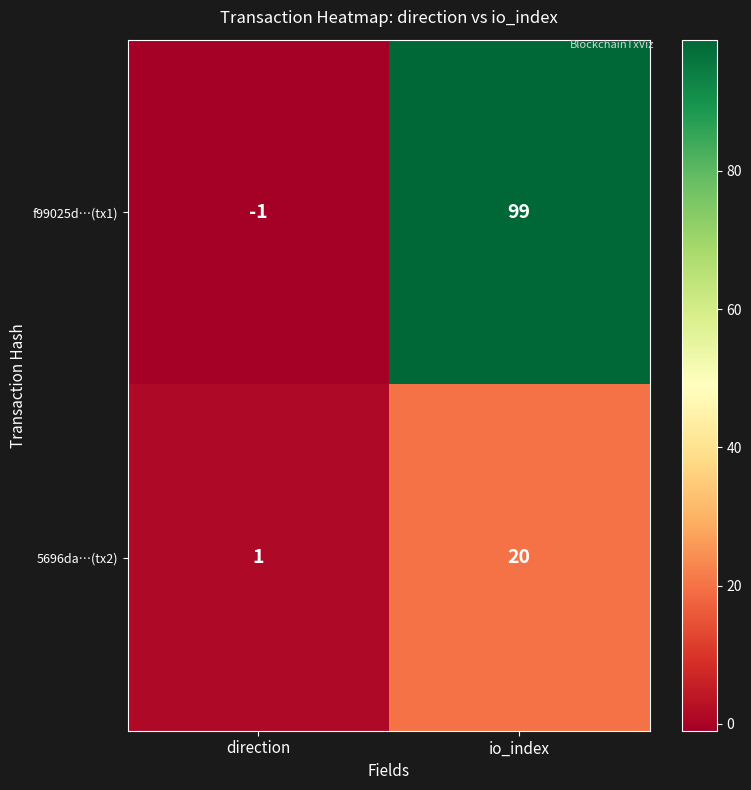

At which label is f99025d…(tx1) closest to 49?

direction